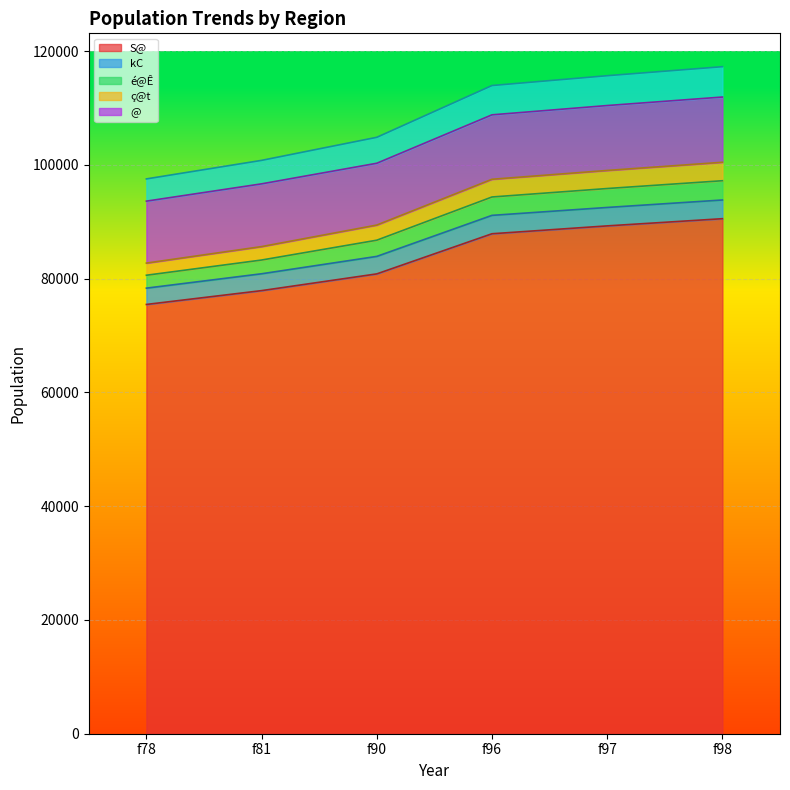

Does the chart display data point markers on the line(s)?

No